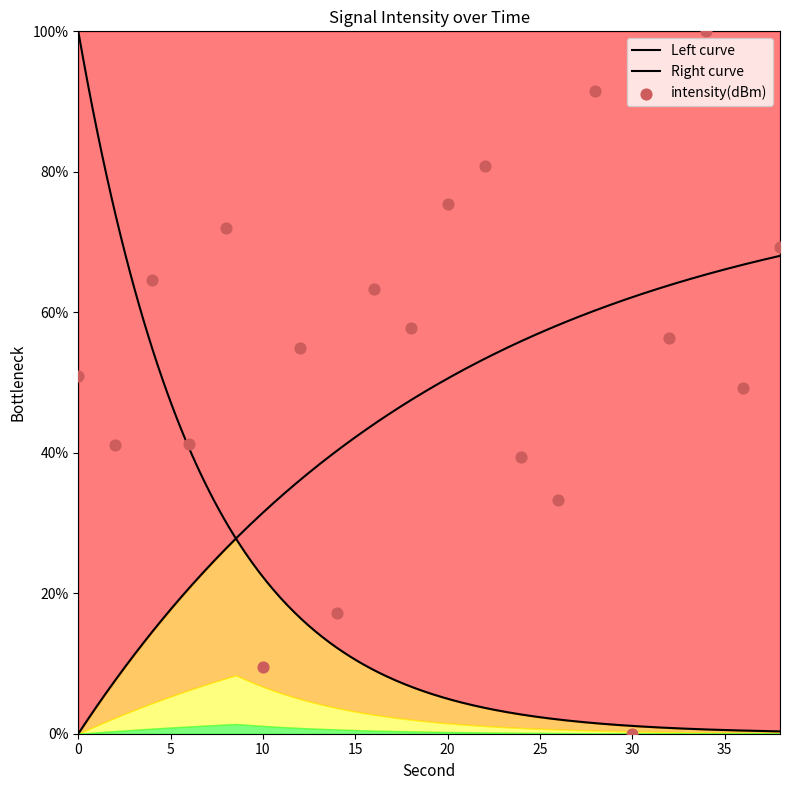

What is the change in value from 20 to 36?

-26.2